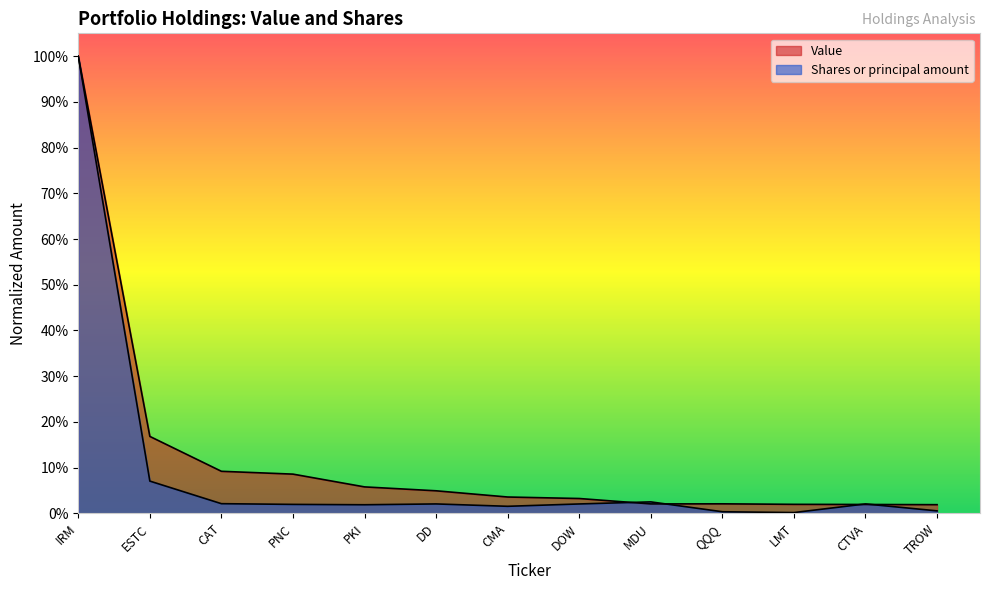

Reading right to left, what are all the values shown in this chart?

Value: 0.0	0.0	0.0	0.0	0.0	0.0	0.0	0.0	0.1	0.1	0.1	0.2	1.0
Shares or principal amount: 0.0	0.0	0.0	0.0	0.0	0.0	0.0	0.0	0.0	0.0	0.0	0.1	1.0